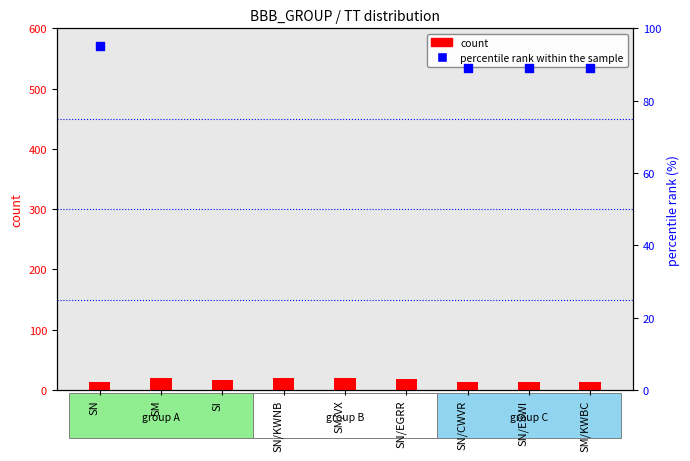

At which category is the sum across all series the highest?

SN/KWNB